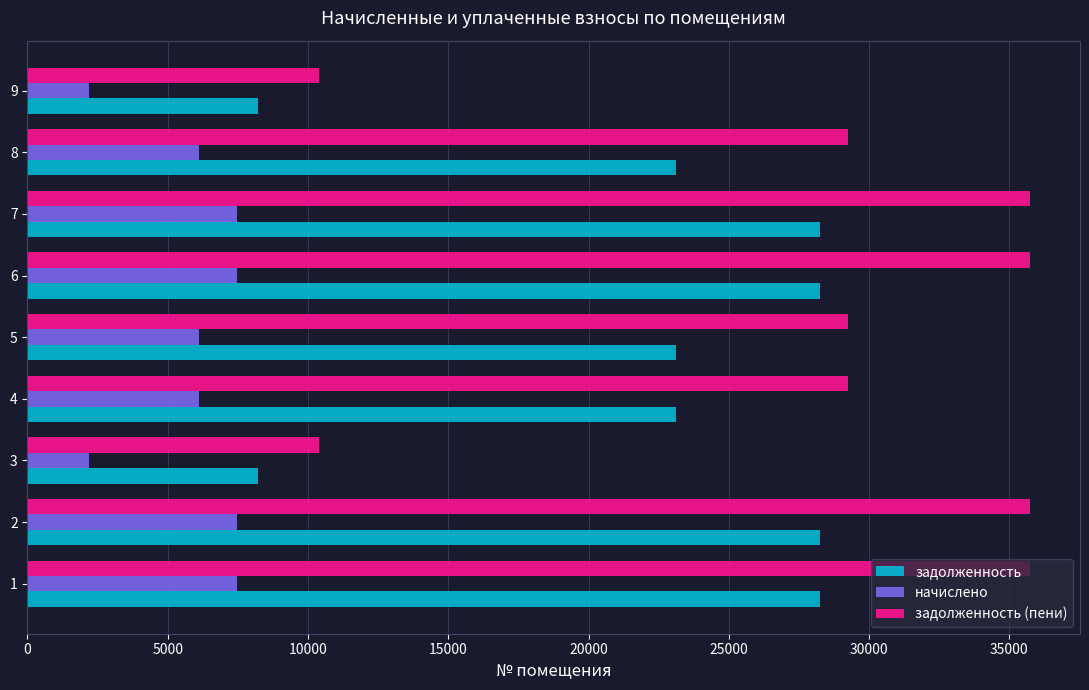

What are all the series names shown in the legend?

задолженность, начислено, задолженность (пени)